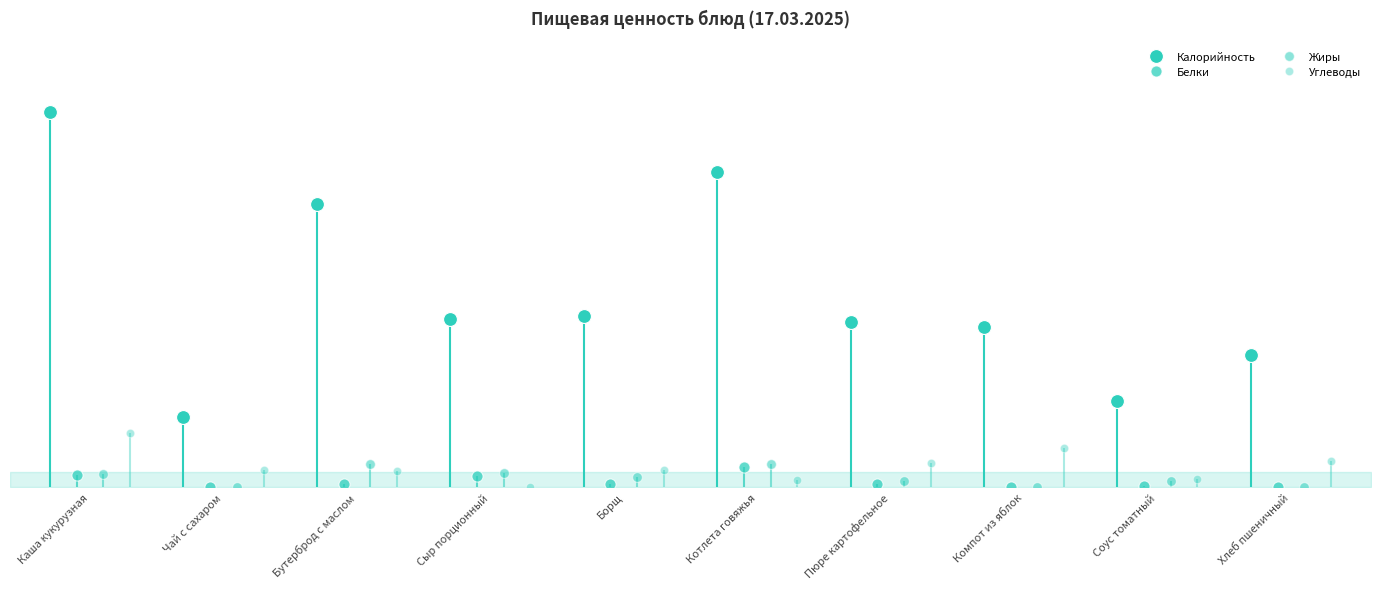

True or false: Белки and Жиры cross at least once.

False